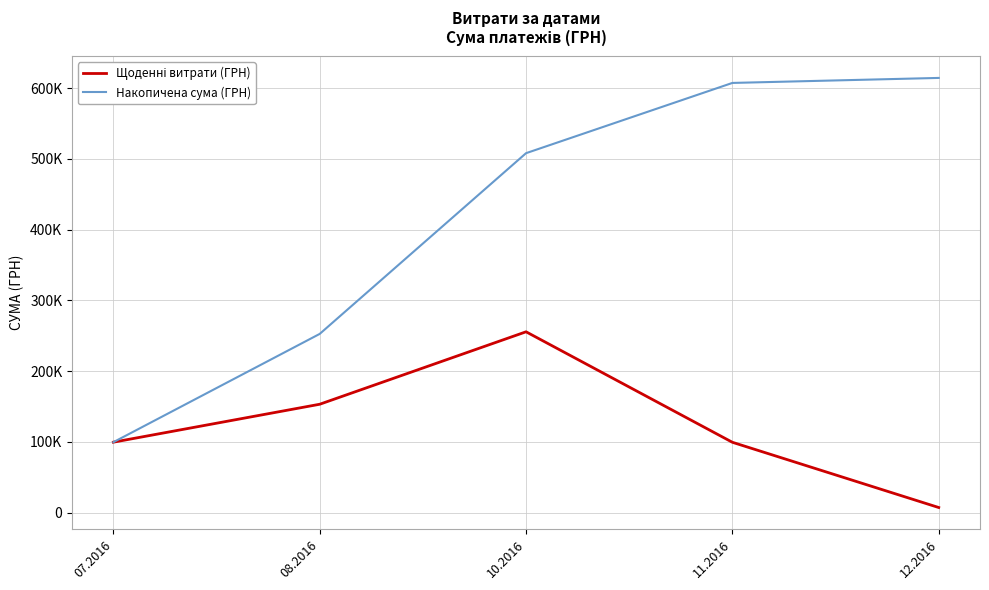

True or false: Щоденні витрати (ГРН) and Накопичена сума (ГРН) cross at least once.

False